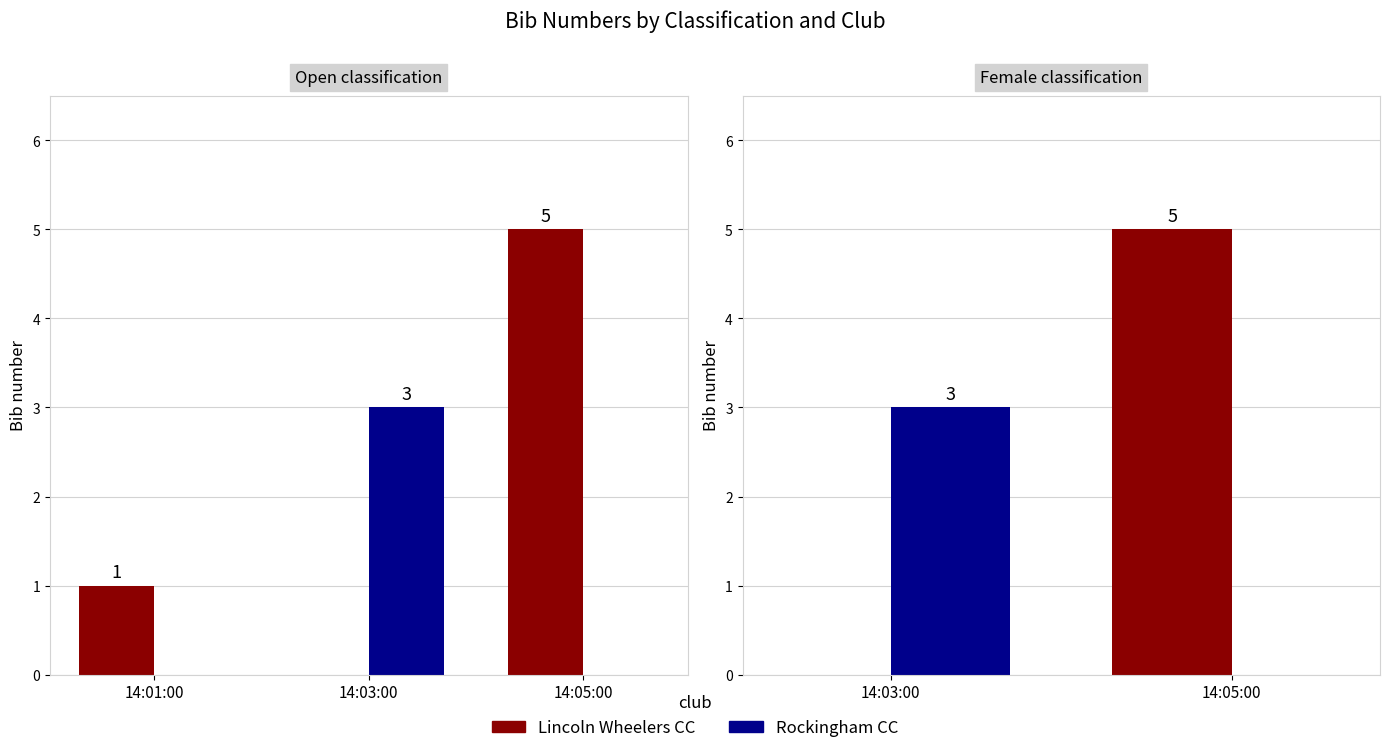

Does the chart contain stacked bars?

No